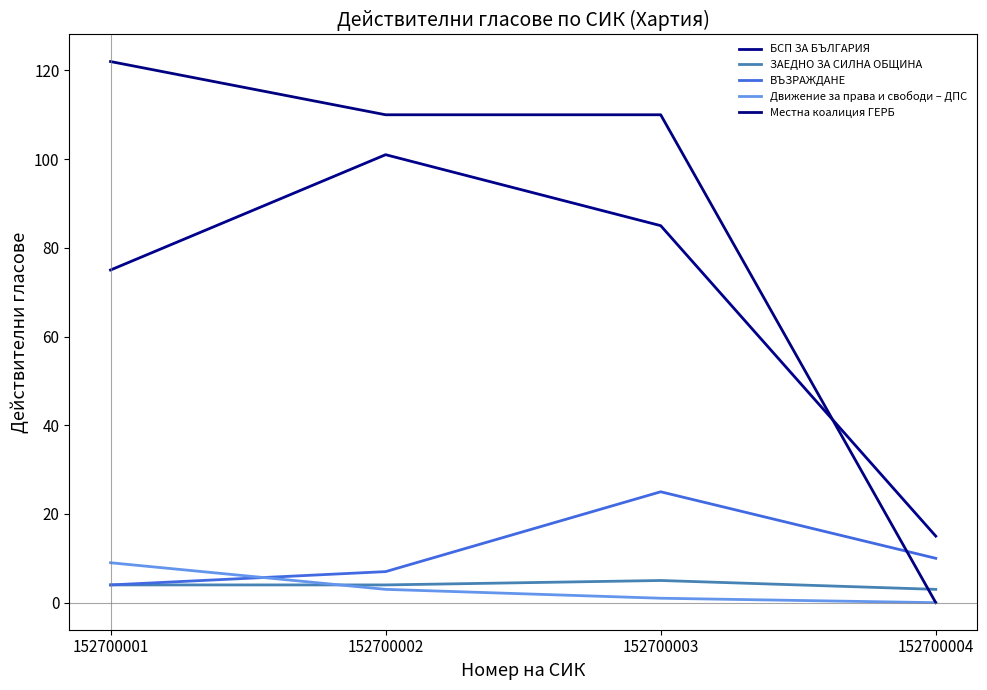

What is the value of the ВЪЗРАЖДАНЕ point at the 3rd from the left?

25